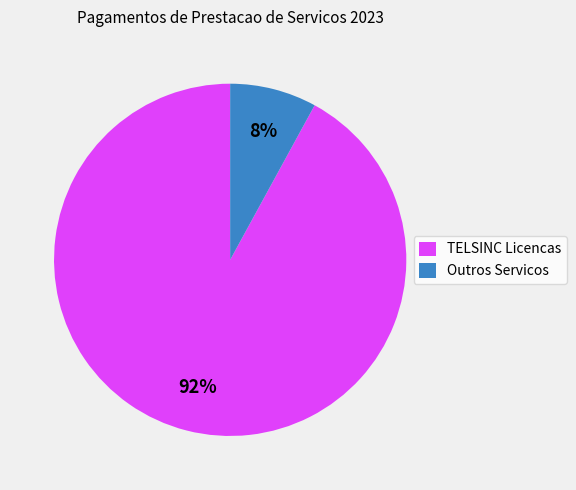

Which has a higher value, TELSINC Licencas or Outros Servicos?

TELSINC Licencas